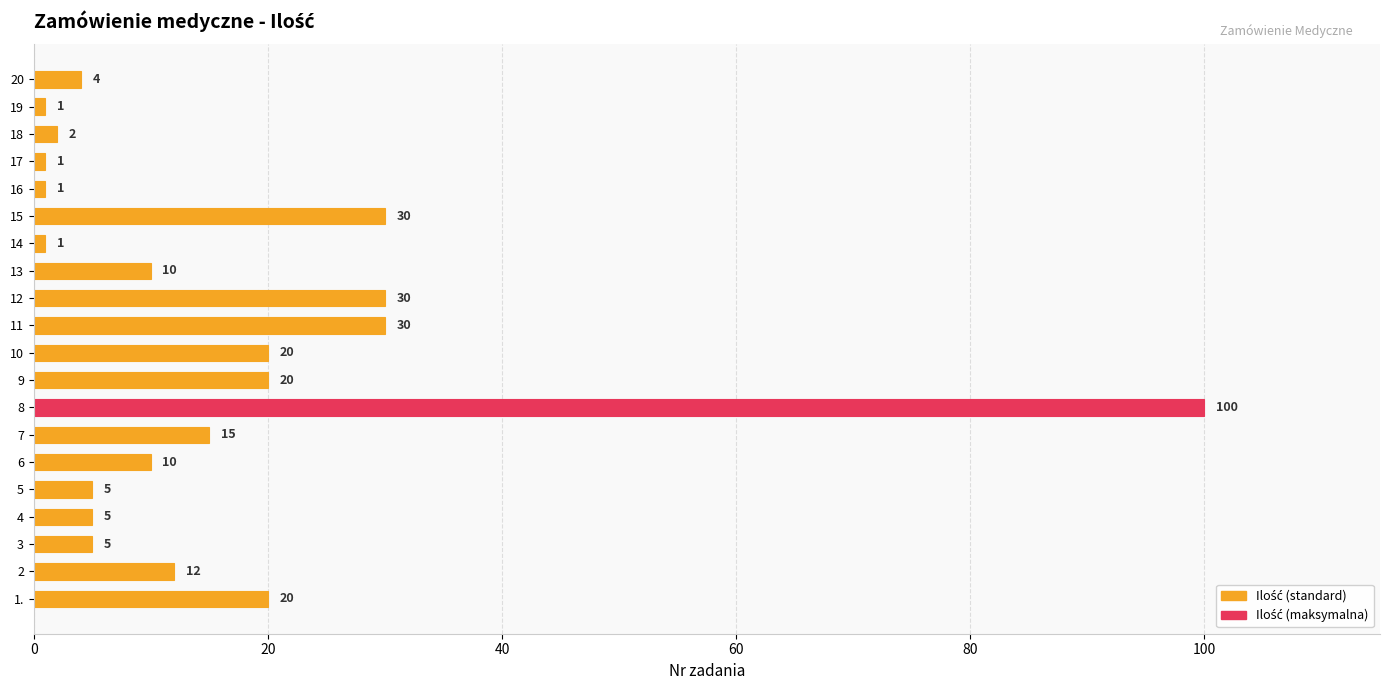

What is the minimum value shown in the chart?

1